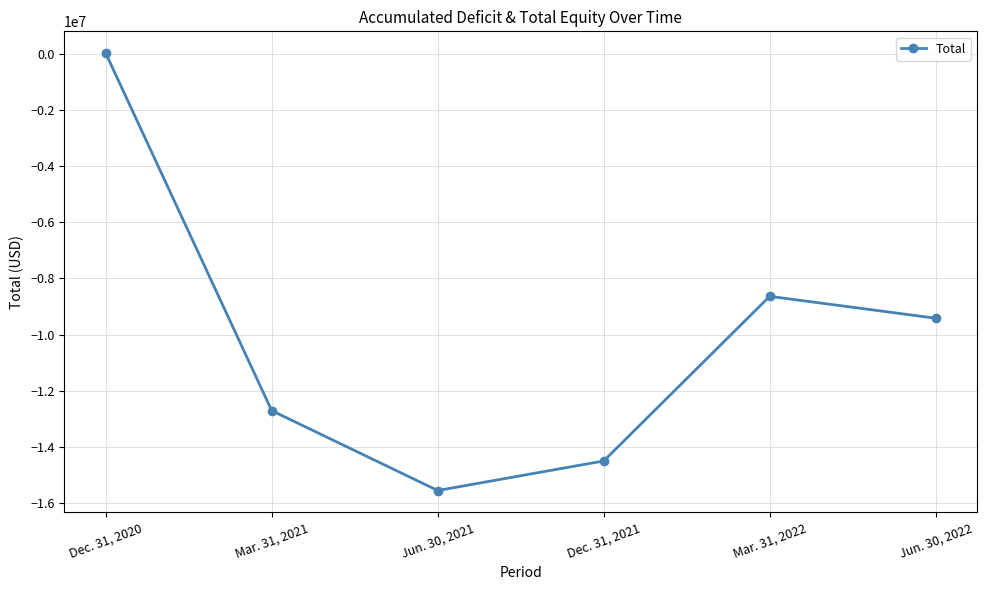

How many data points does each series have?

6